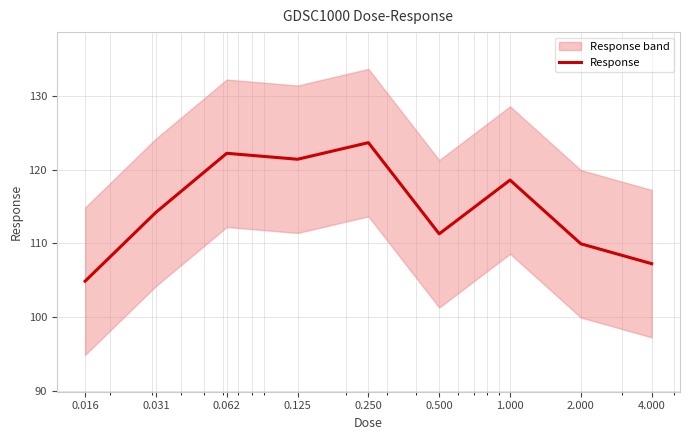

Which has a higher value, 1.000 or 0.016?

1.000